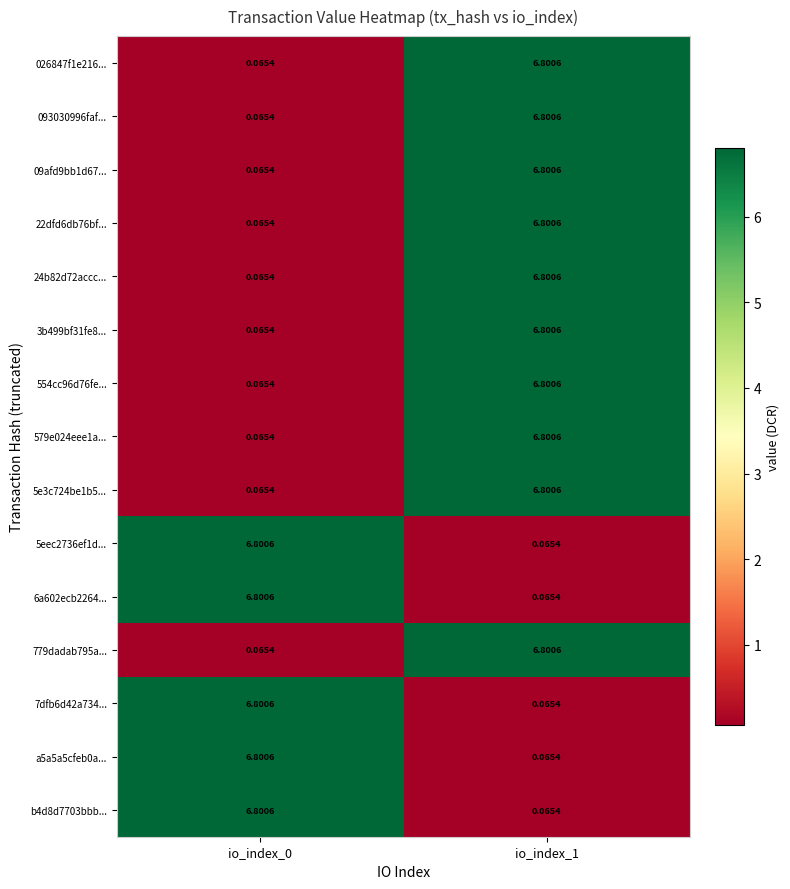

Is the value of 5e3c724be1b5... at io_index_0 greater than the value of 093030996faf... at io_index_1?

No